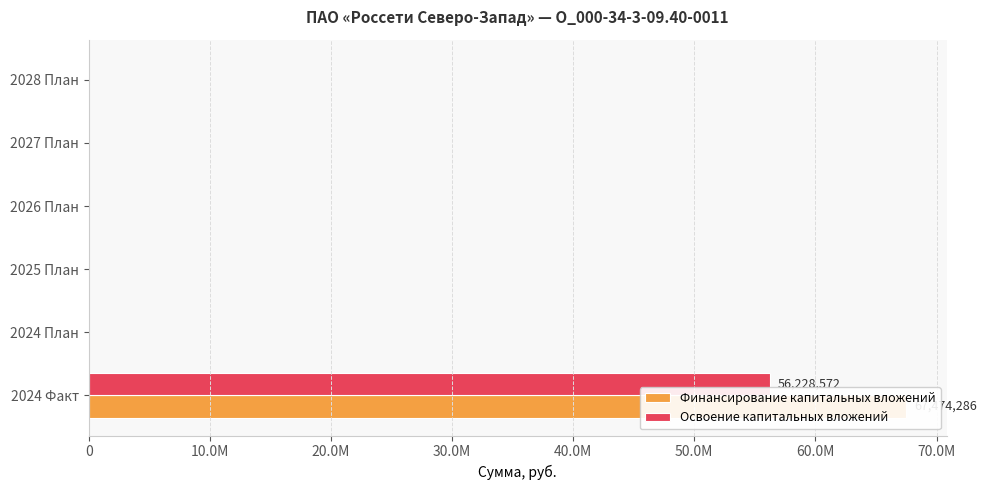

Is the value of Освоение капитальных вложений at 2028 План greater than the value of Финансирование капитальных вложений at 2026 План?

No